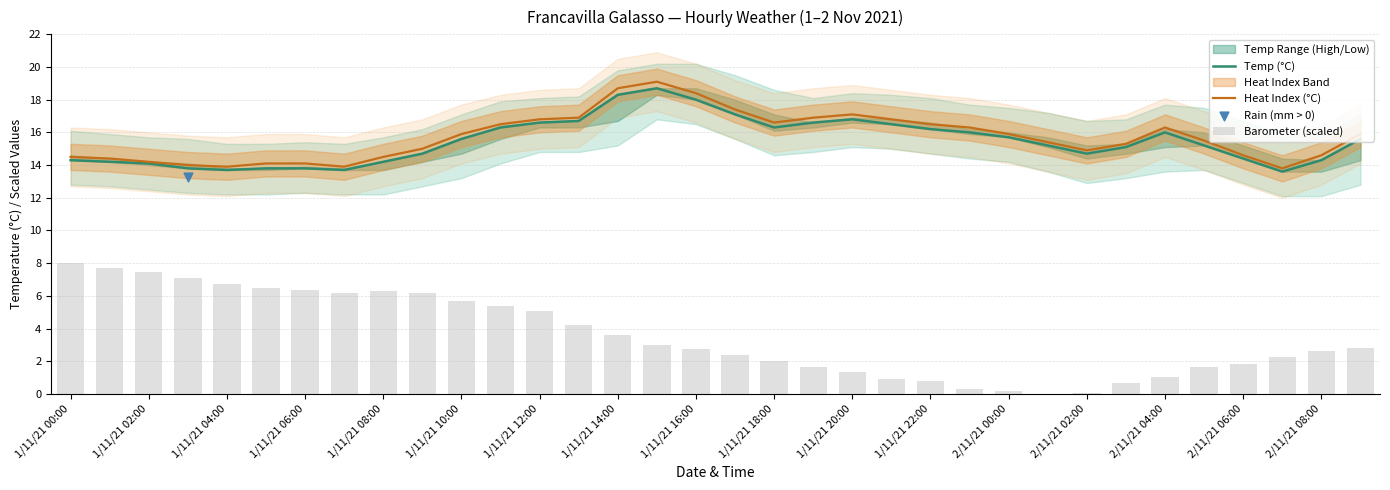

What is the lowest value of the Heat Index (°C) series?

13.8